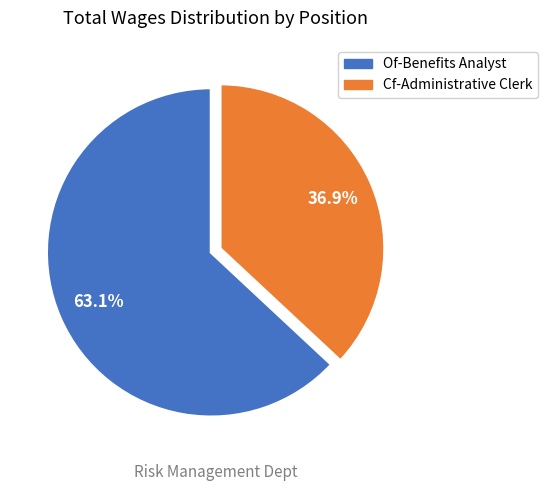

The Cf-Administrative Clerk slice represents 42% of the pie. True or false?

False